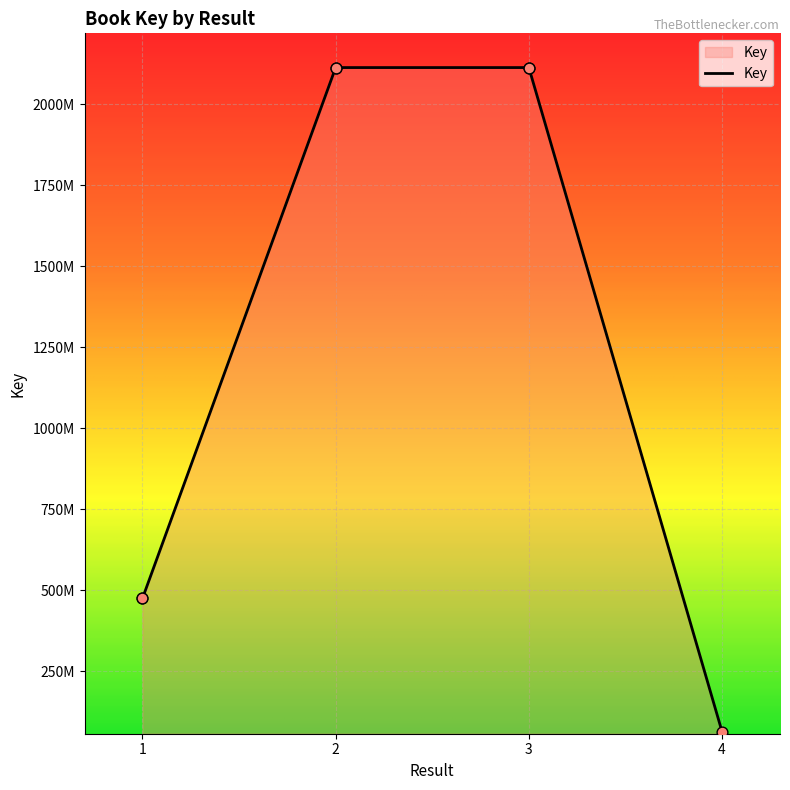

What is the ratio of the value at 1 to the value at 2?

0.2